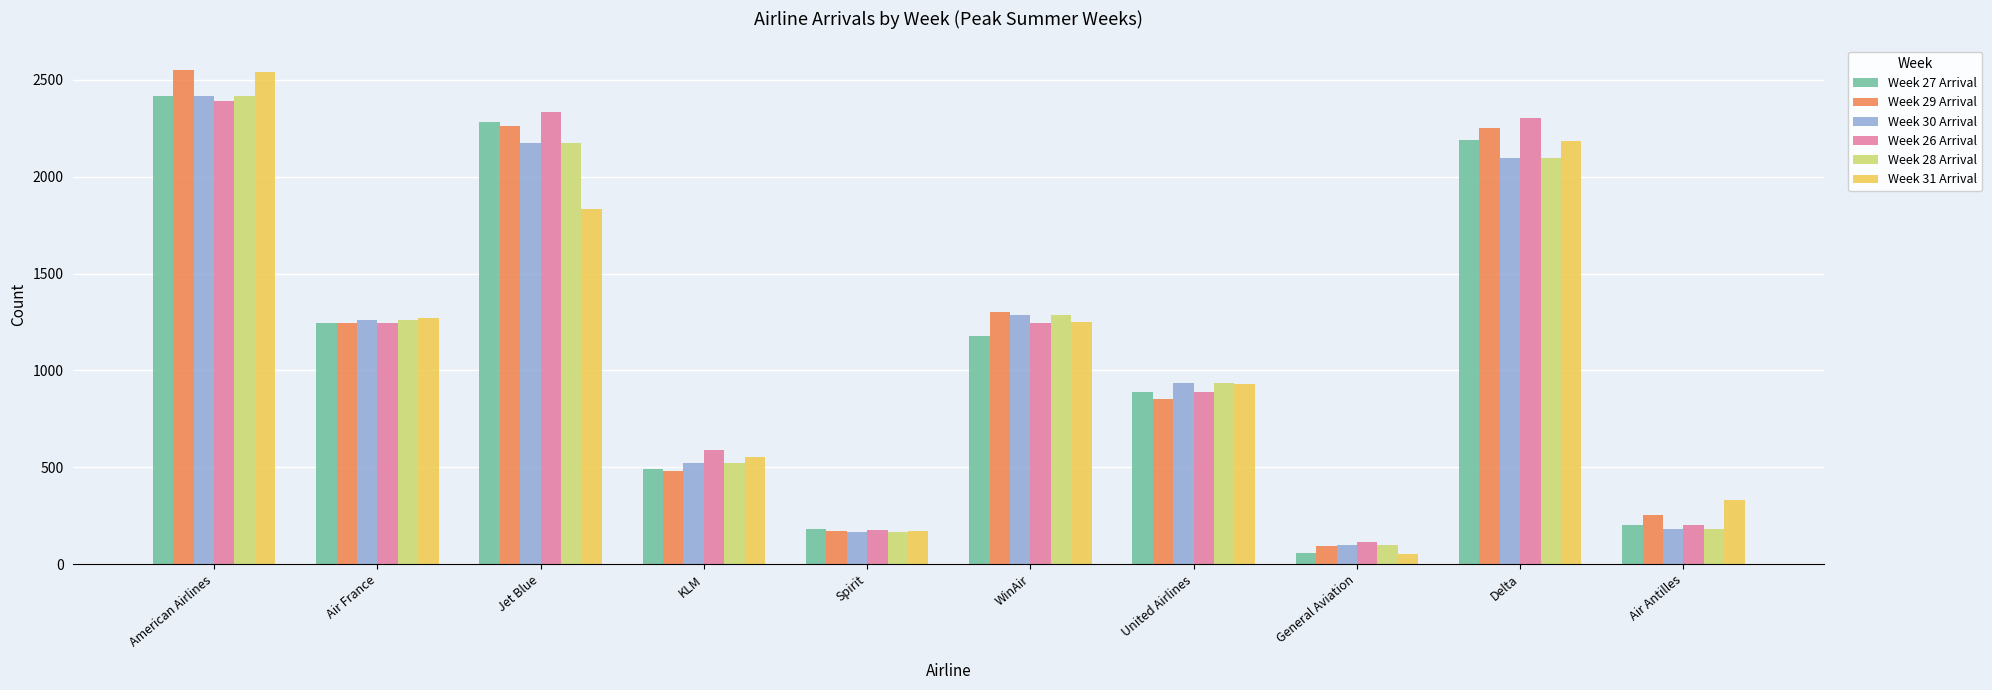

What is the label of the 6th bar from the left?

WinAir